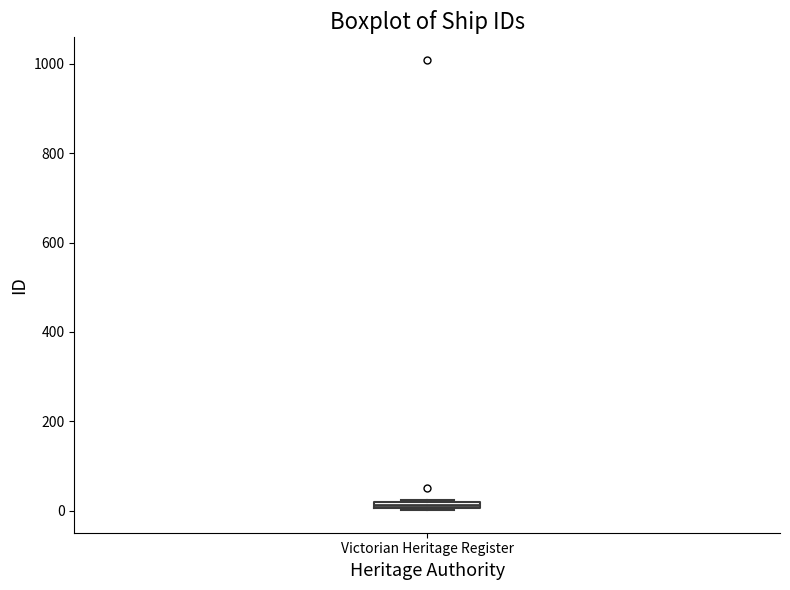

Where is the upper edge of the box for Victorian Heritage Register on the y-axis? The values are not printed on the chart, so give them approximately, as read against the axis.

20